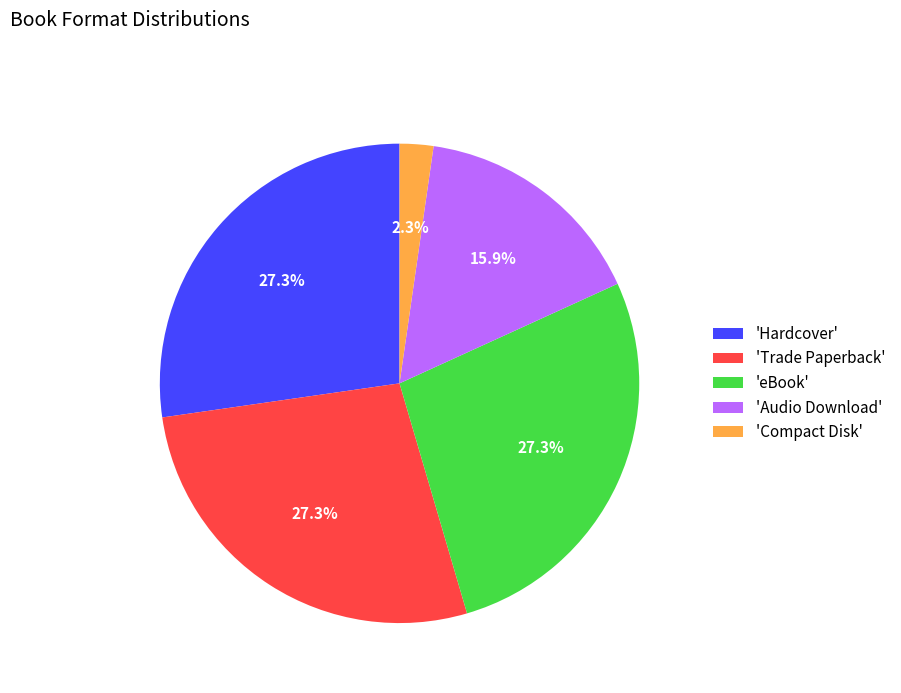

What is the smallest slice in the pie chart?

'Compact Disk'